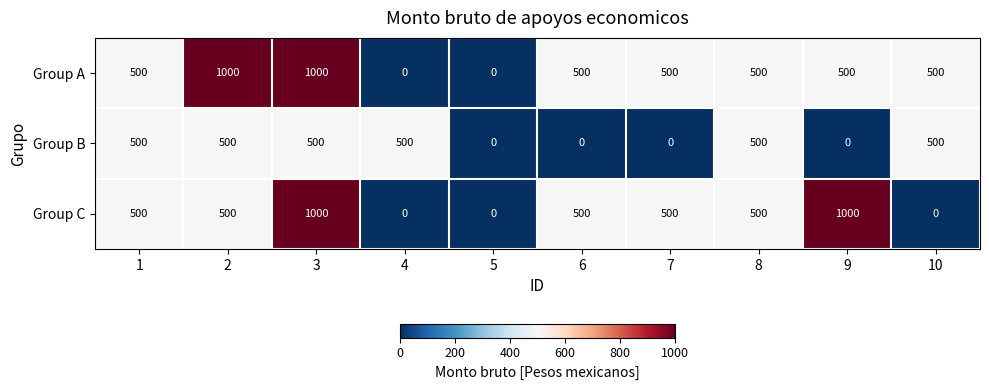

Is it true that Group A equals 543 at 5?

False